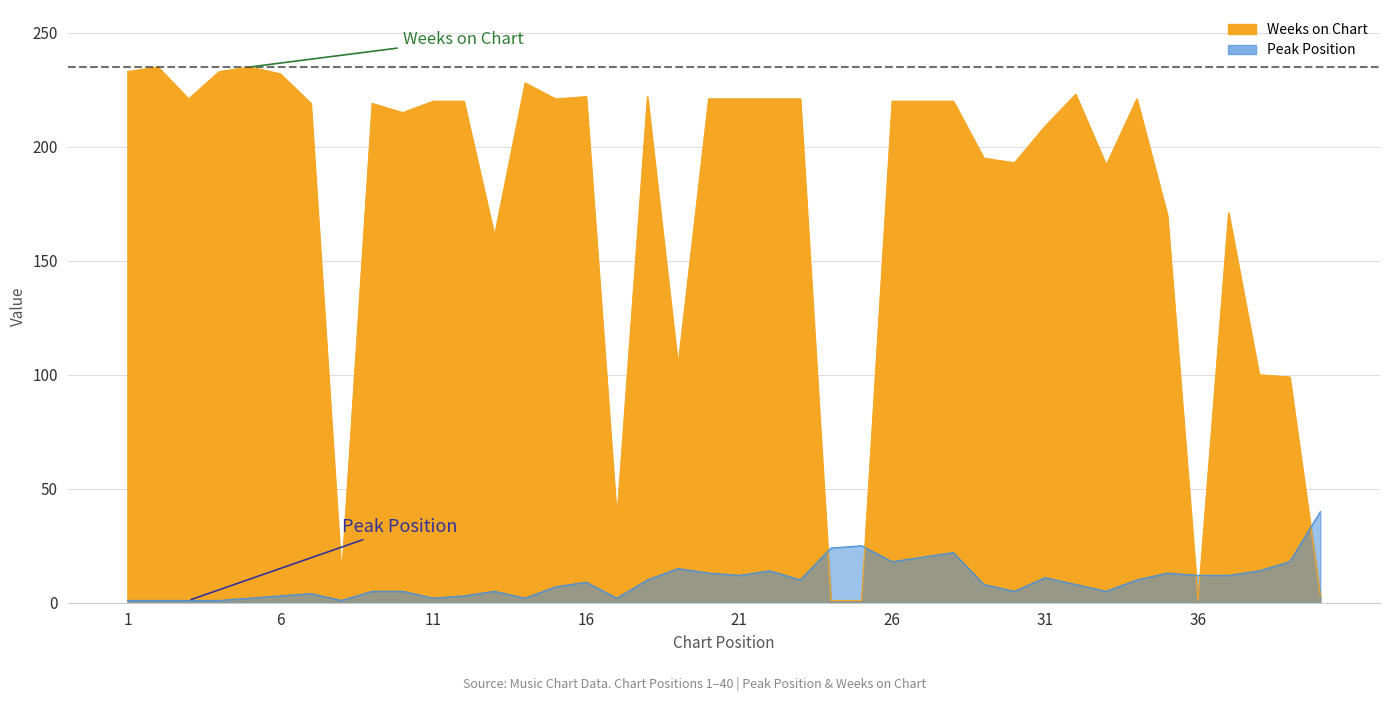

At 11, list the series in order from smallest to largest.

Peak Position, Weeks on Chart